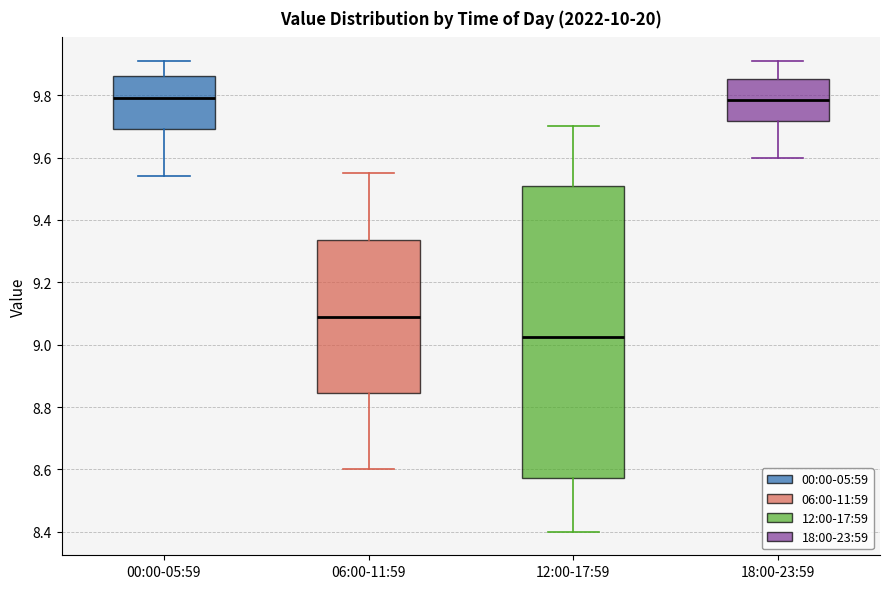

Where does the lower whisker of the box for 12:00-17:59 end on the y-axis? The values are not printed on the chart, so give them approximately, as read against the axis.

8.40